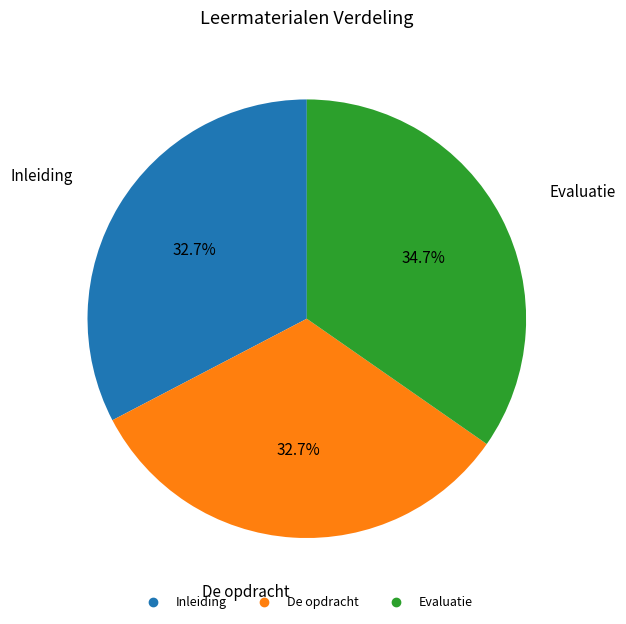

To the nearest percent, what percentage of the pie is De opdracht?

33%